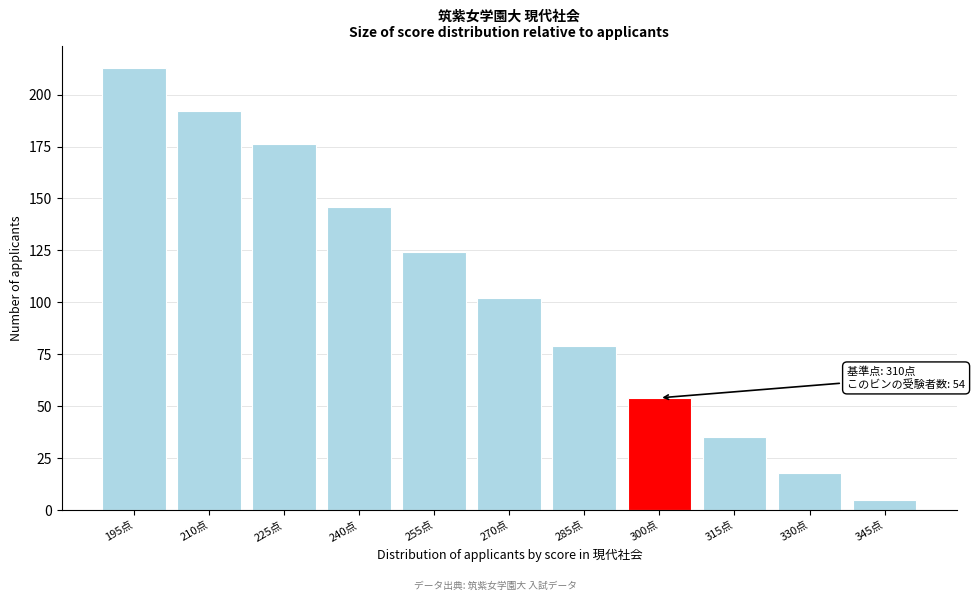

Reading left to right, list all the values displayed in this chart.

213	192	176	146	124	102	79	54	35	18	5